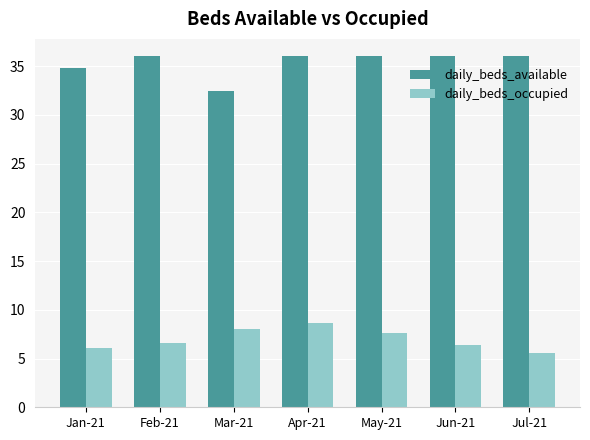

What is the total value across all series at May-21?

43.6